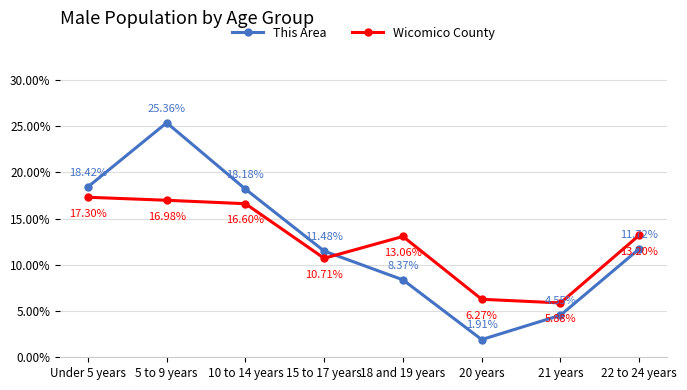

At which label does Wicomico County reach its peak?

Under 5 years